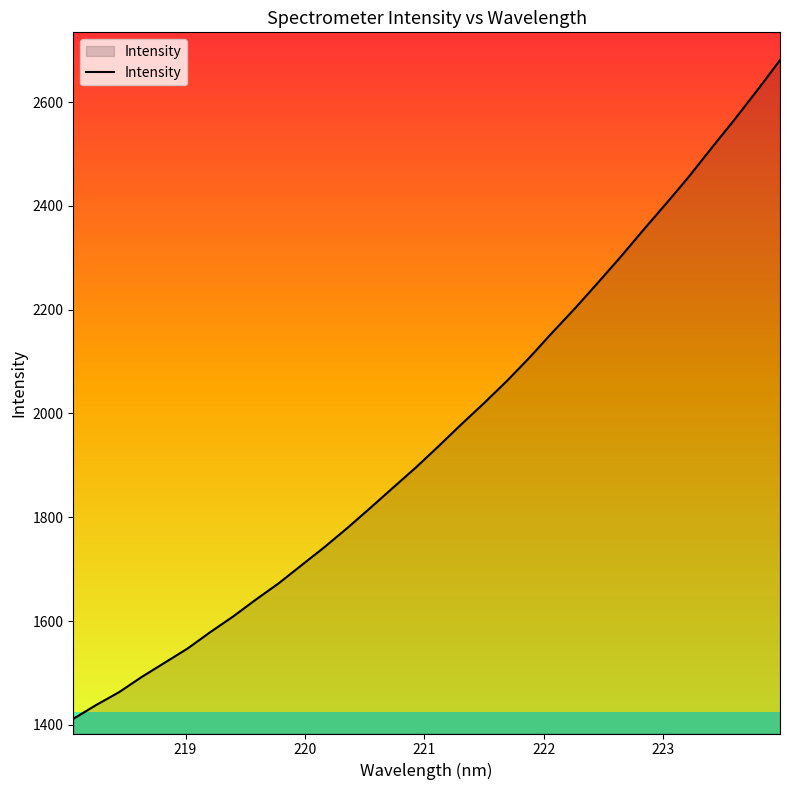

What is the maximum value shown in the chart?

2680.6